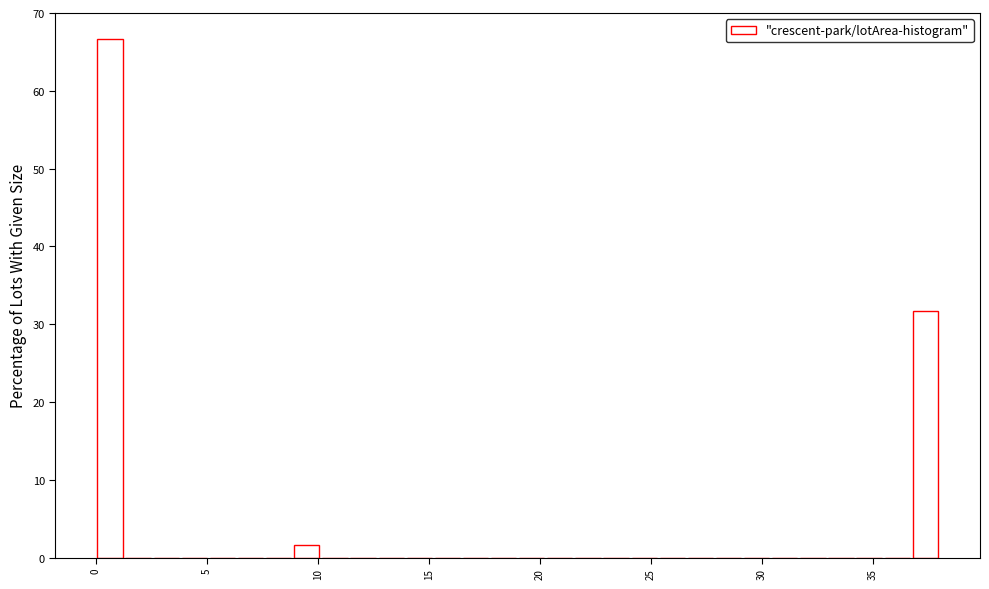

Around what value on the x-axis is the tallest bar? Give the approximate position of its centre, as read against the axis.

0.5